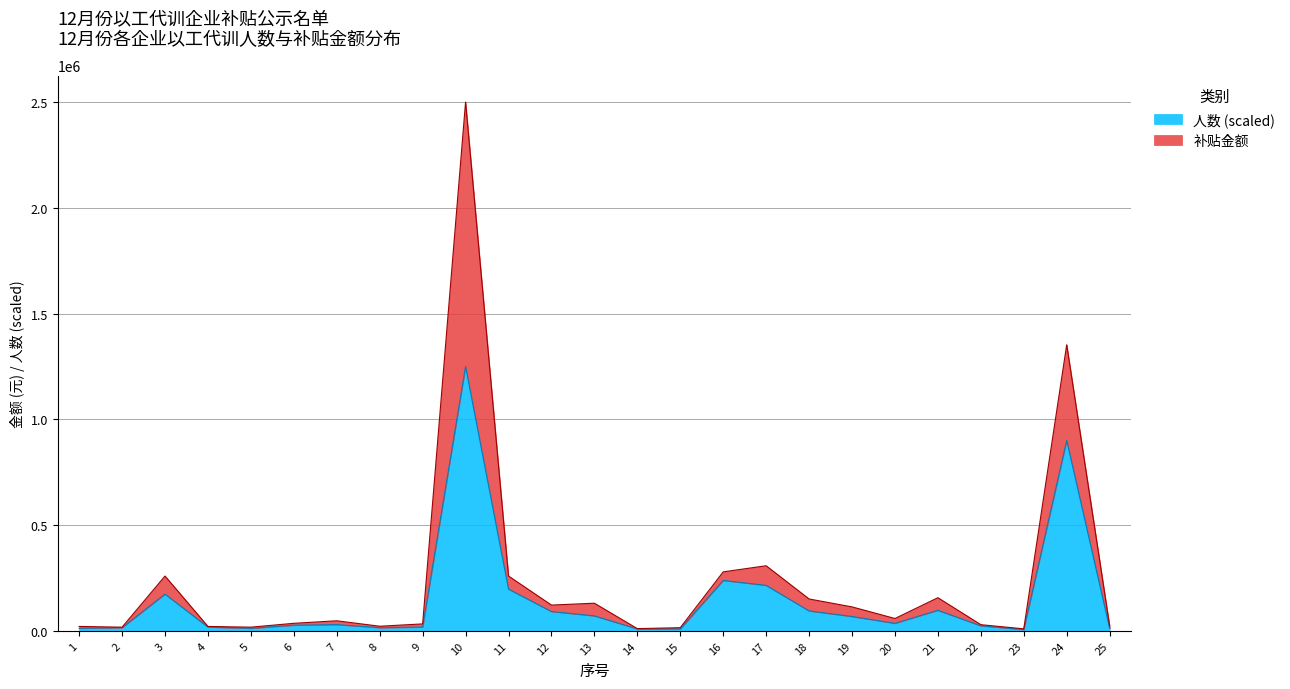

Which category has the lowest value across all series?

23